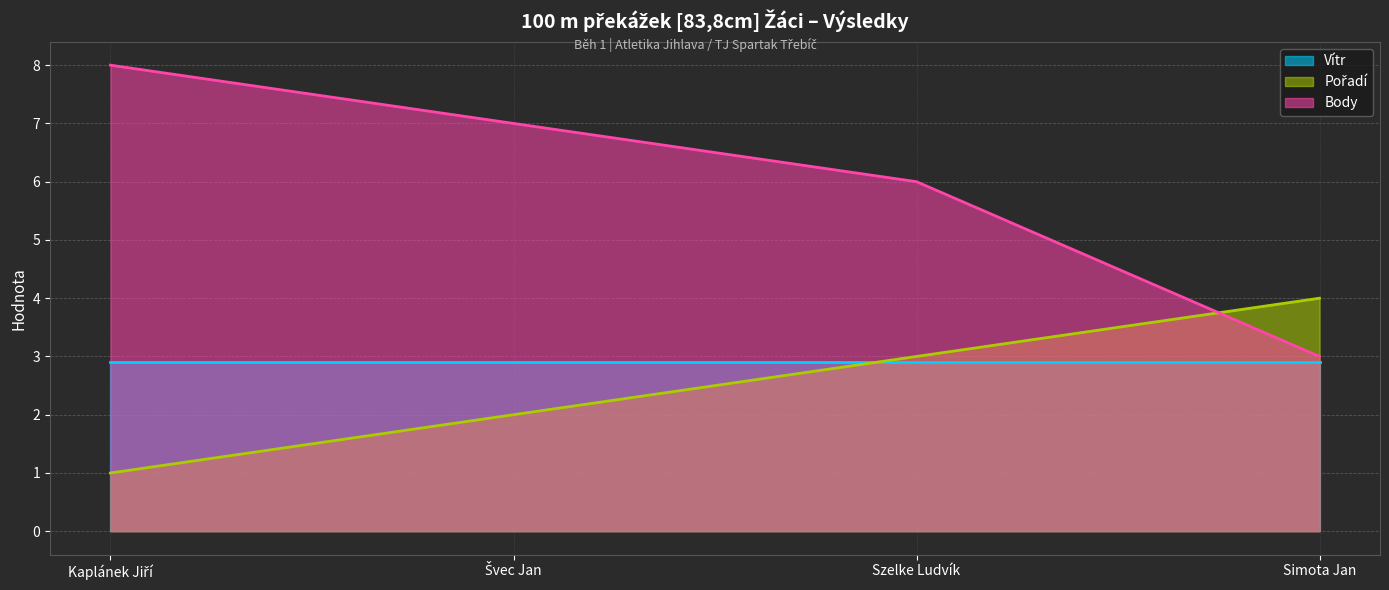

Which category has the highest value in the Body series?

Kaplánek Jiří